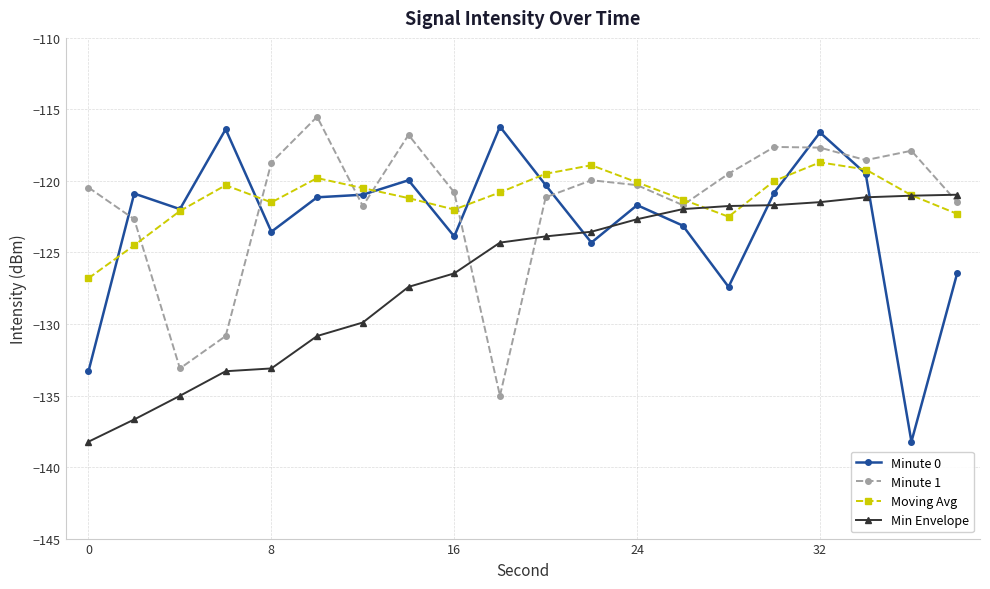

How many lines are shown in the chart?

4